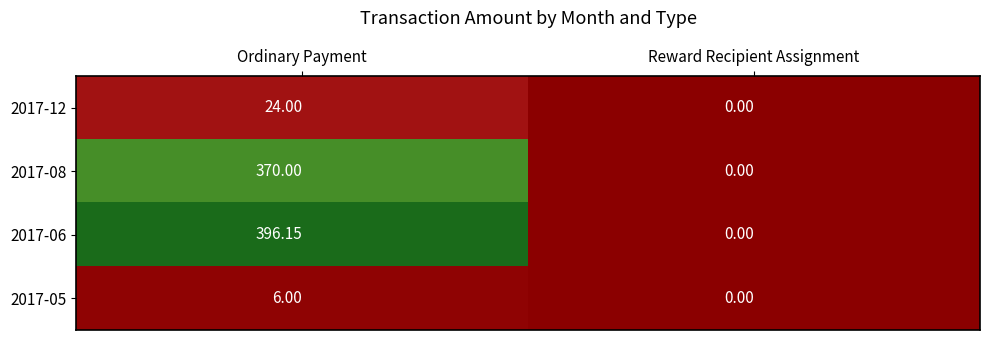

How many data points does each series have?

2